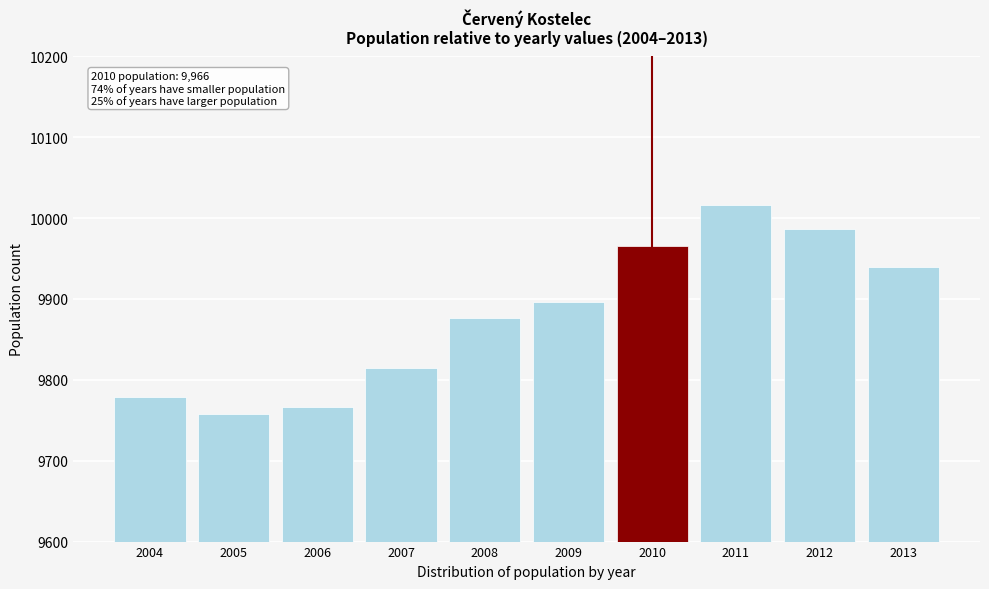

Reading left to right, extract all data points from this chart.

9779	9758	9767	9815	9877	9896	9966	10016	9987	9940